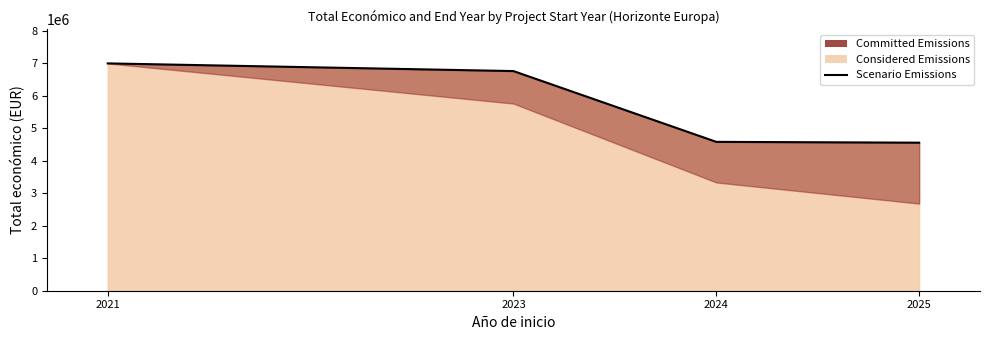

True or false: the data shows 4557676.8 at 2025.

True